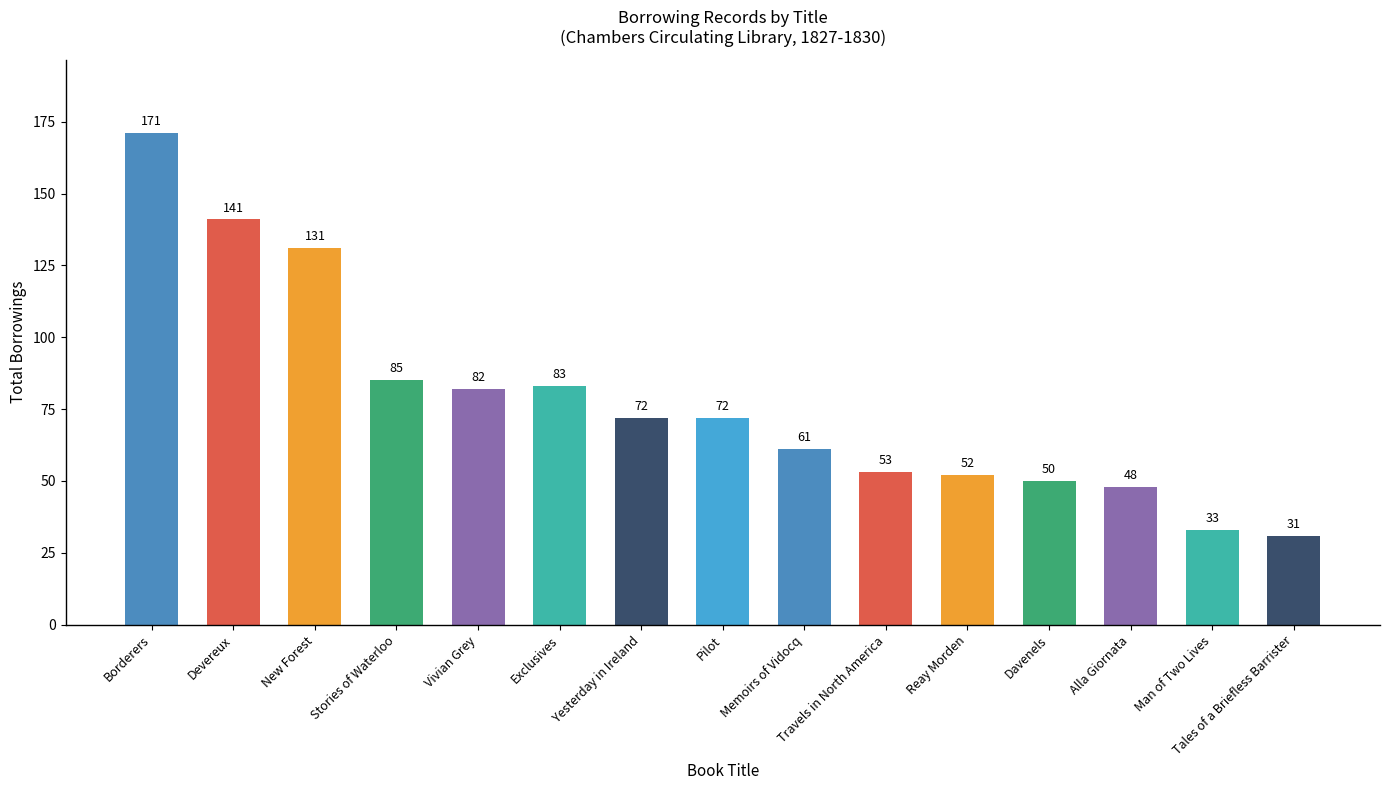

Where is the data nearest to the value 101?

Stories of Waterloo